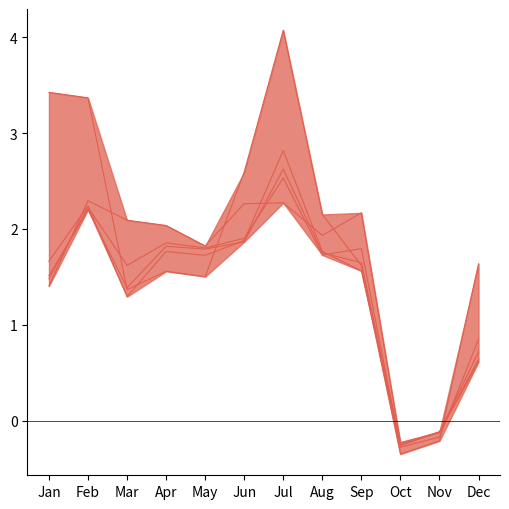

Which category has the lowest value in the pct75 series?

Oct